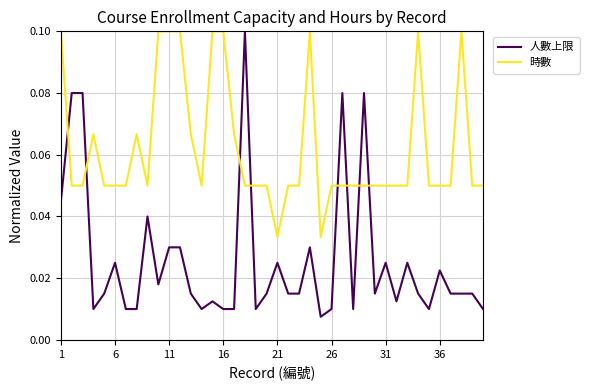

How many categories are shown in the chart?

40